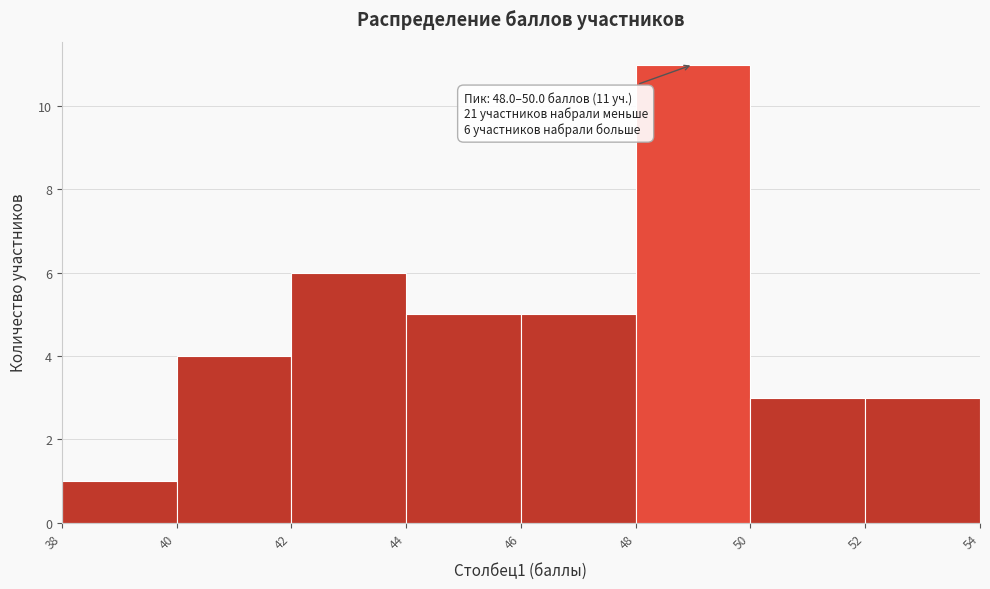

Which range on the x-axis has the tallest bar?

48 to 50